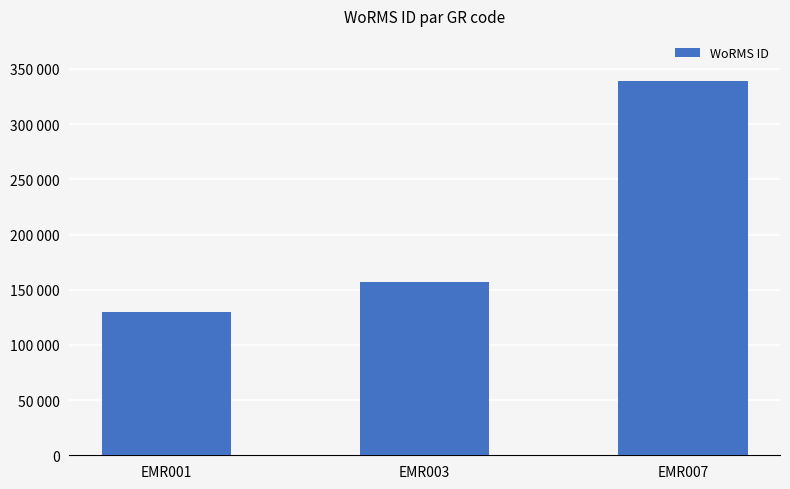

Rank the categories by value from highest to lowest.

EMR007, EMR003, EMR001